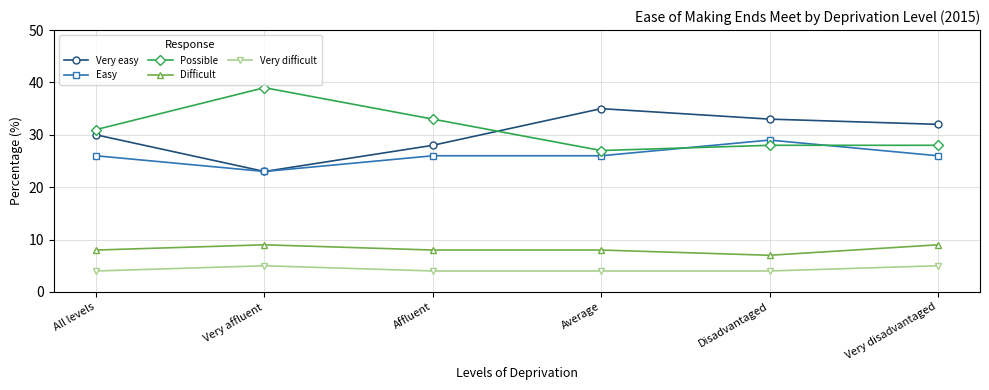

Where does the Very easy series first go above 32?

Average